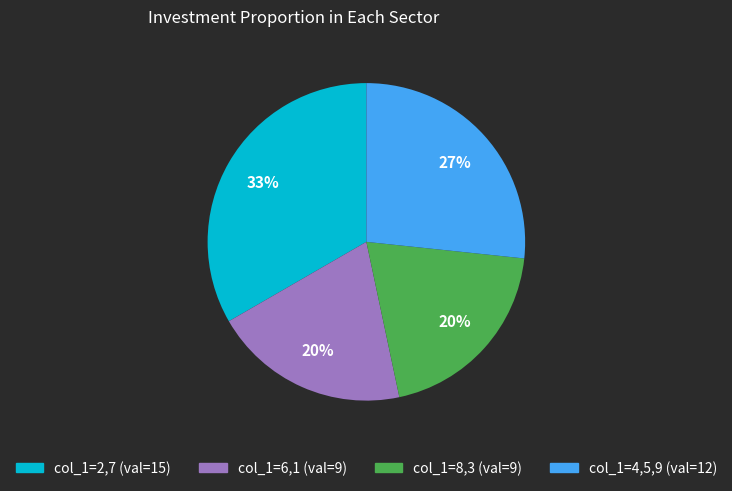

To the nearest percent, what is the difference between the largest and smallest slice percentages?

13%